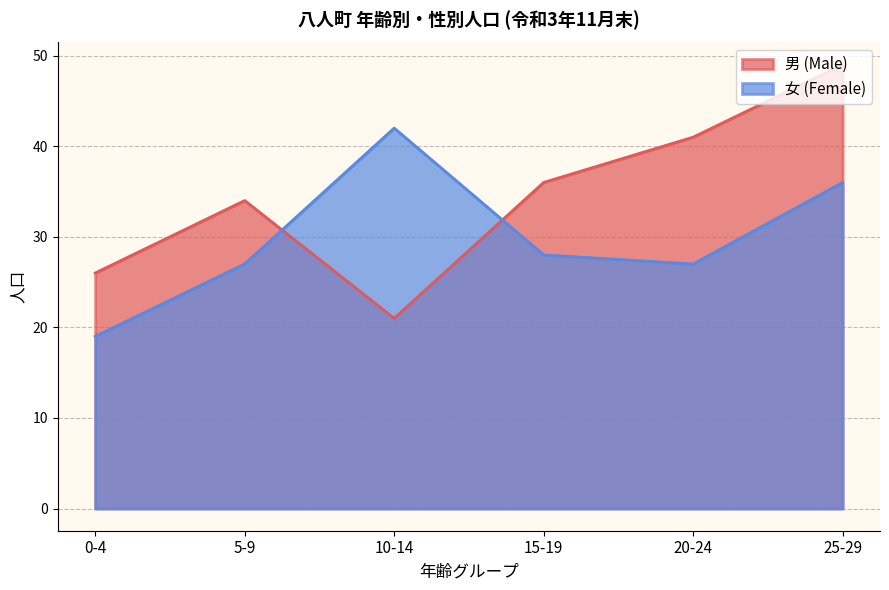

What is the approximate value of 女 (Female) at 15-19, to the nearest 10?

30